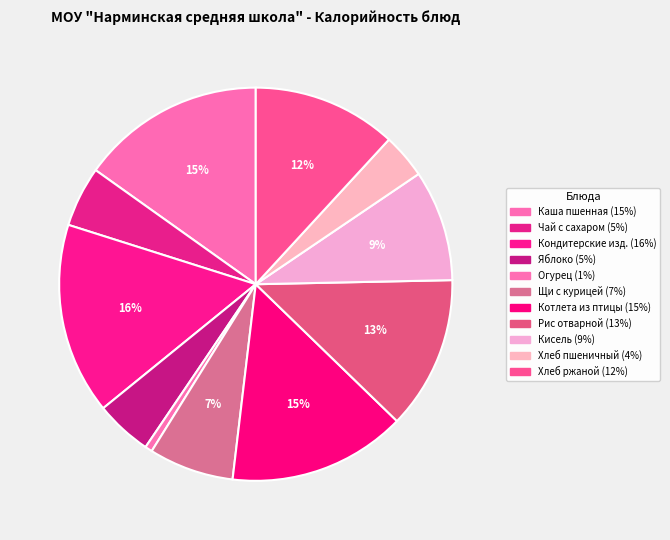

Count the number of slices in the pie.

11